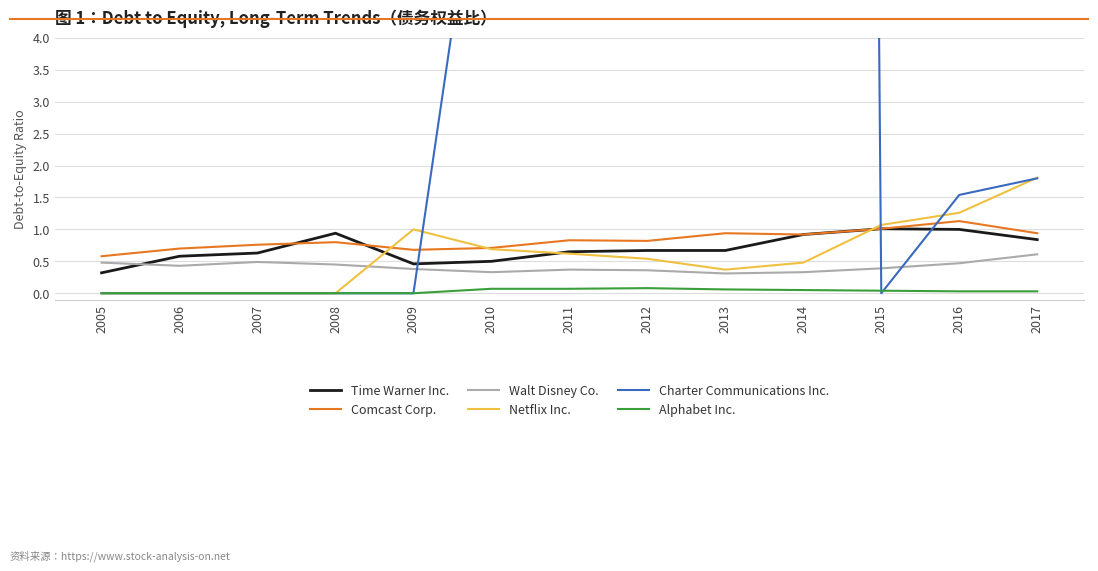

How many lines are shown in the chart?

6